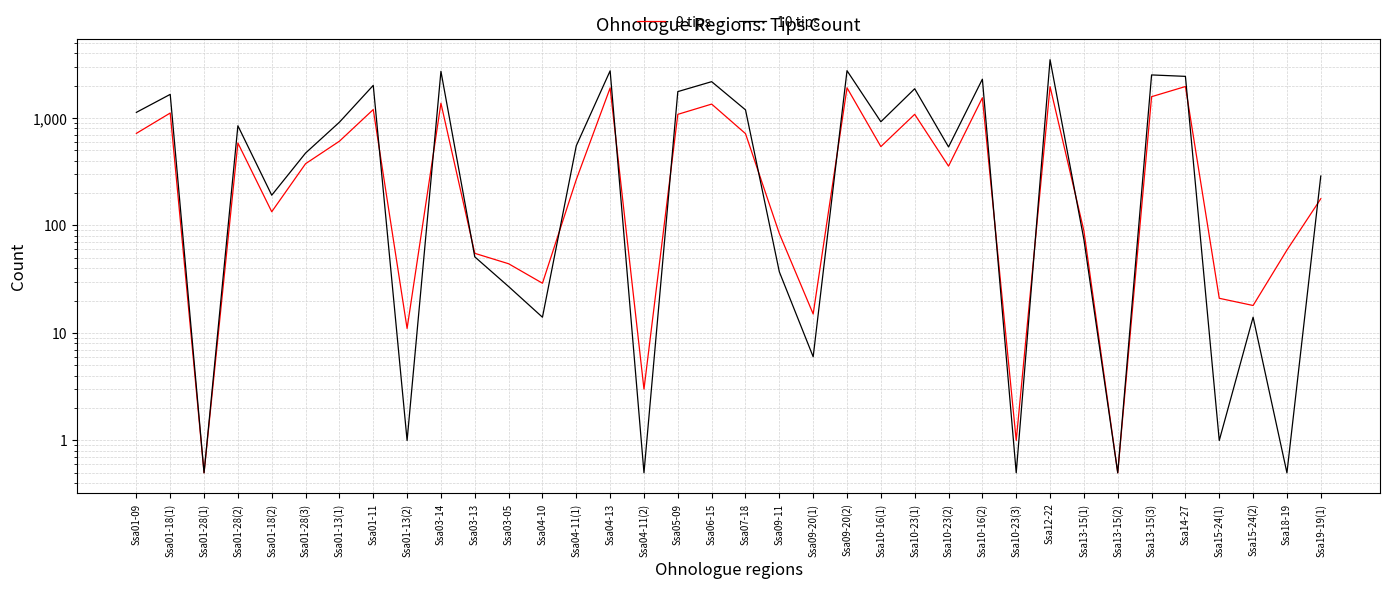

At how many categories does at least one series exceed 1611?

12